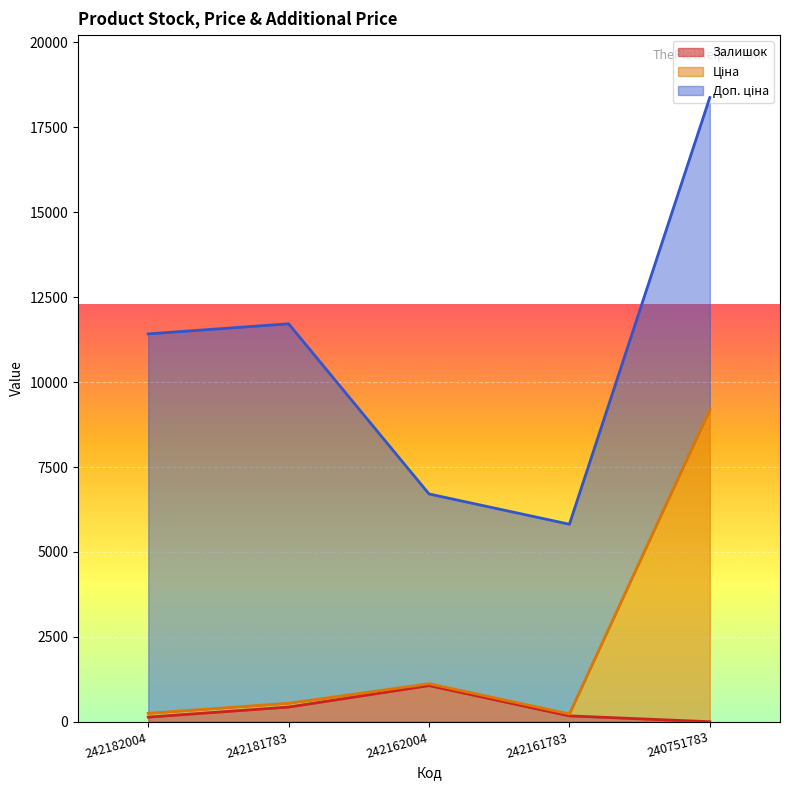

What value does the Ціна series have at 242161783?

231.8